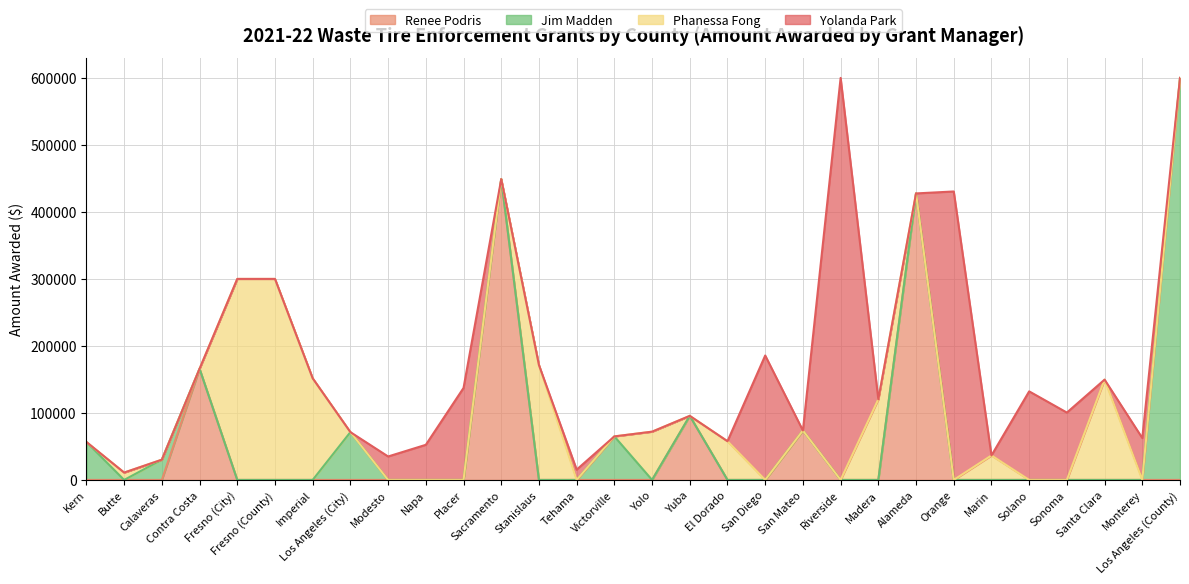

What is the spread (max minus min) of values at Kern?

56606